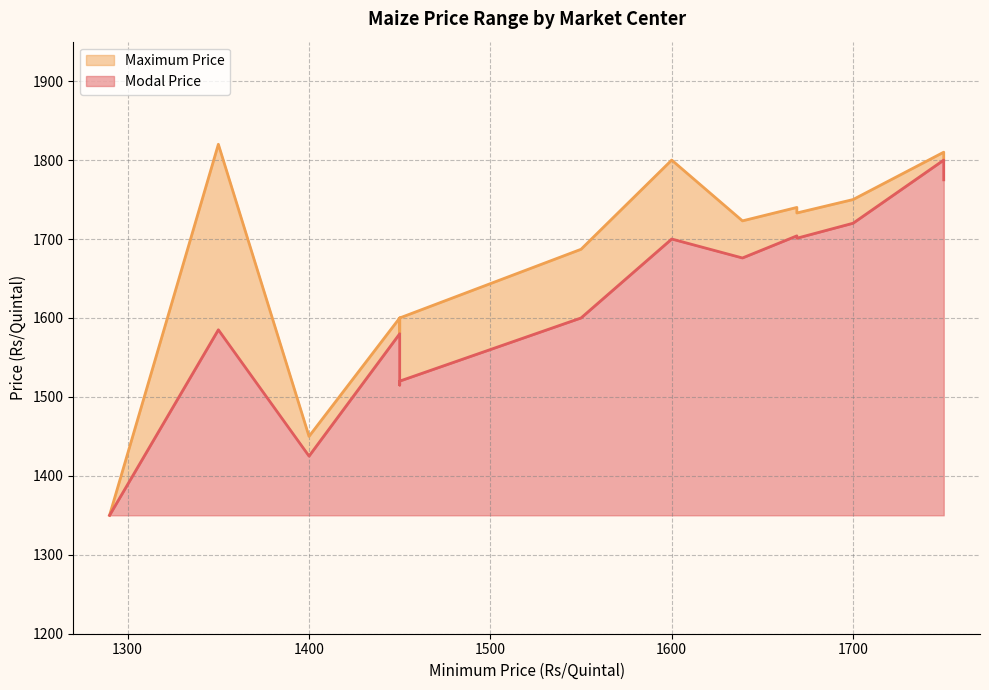

True or false: Maximum Price and Modal Price cross at least once.

False